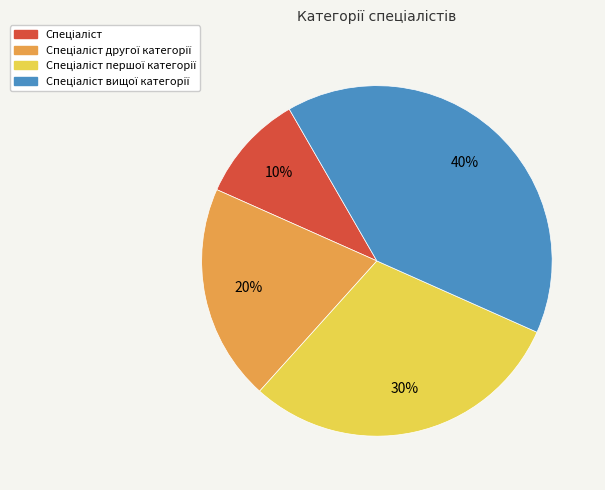

To the nearest percent, what is the average slice percentage?

25%